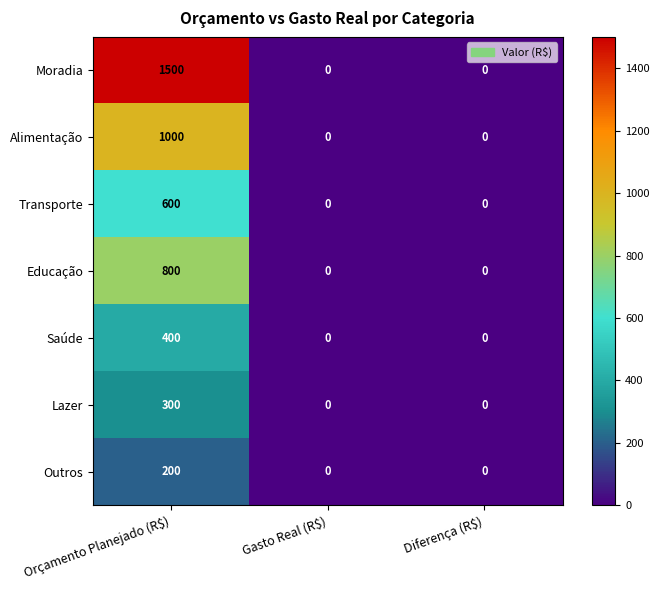

True or false: Alimentação has a value of 0 at Gasto Real (R$).

True